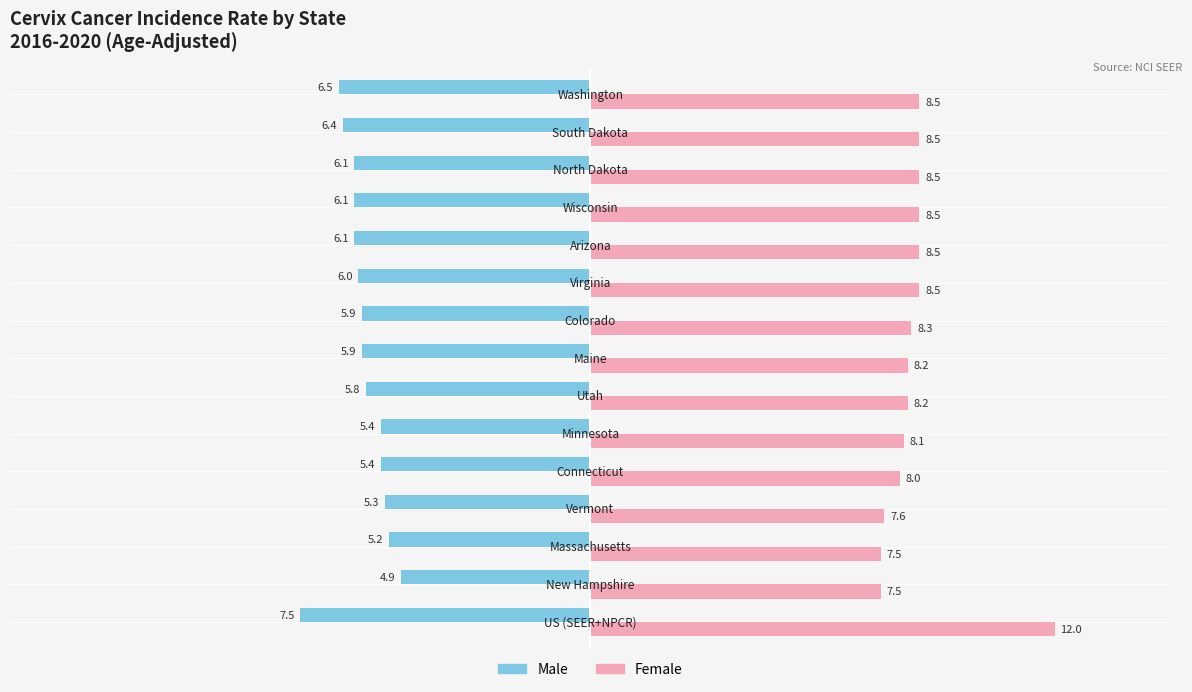

What is the highest value of the Female series?

12.0